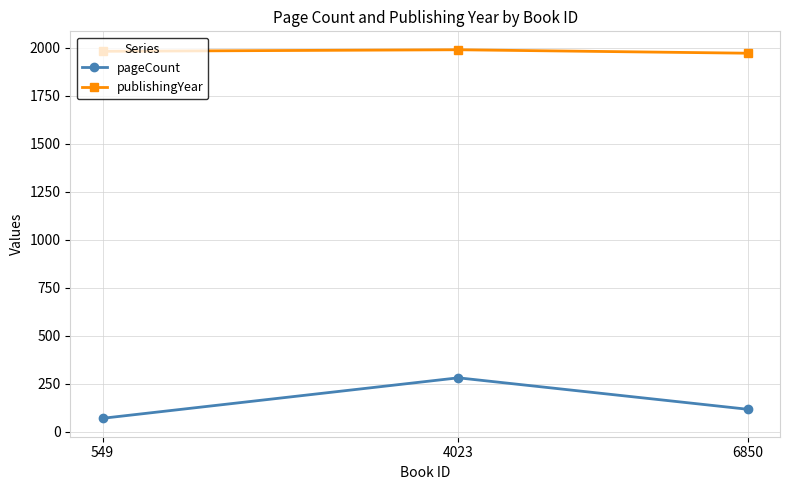

At how many categories does at least one series exceed 241?

3